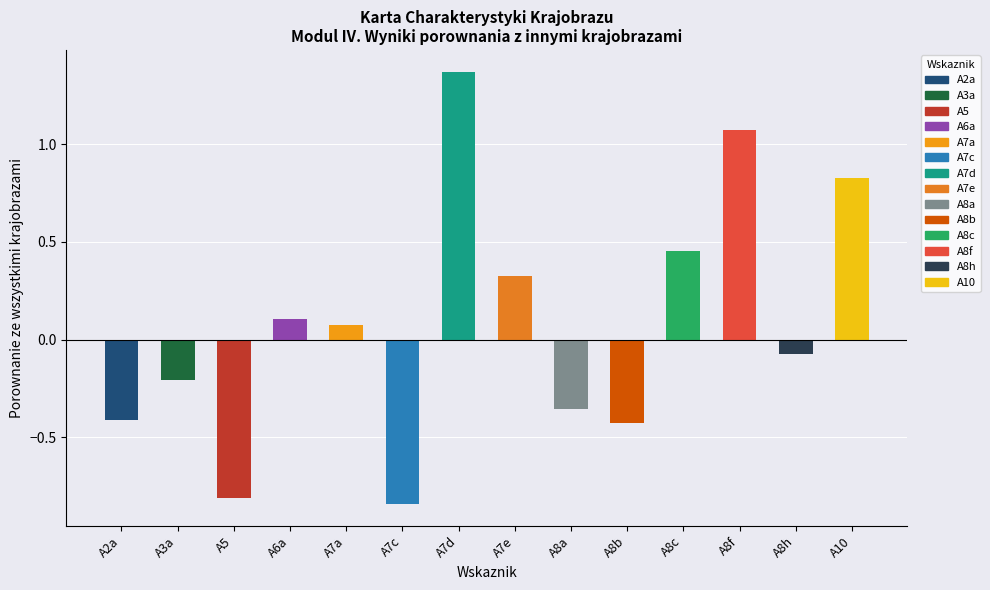

The chart shows a value of -0.4 at A3a. True or false?

False